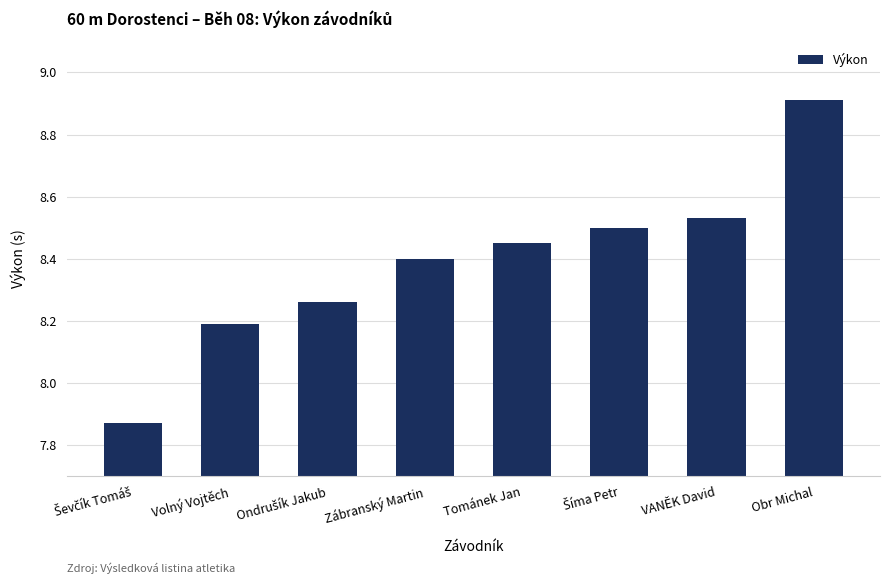

At which label does the data first exceed 8?

Volný Vojtěch